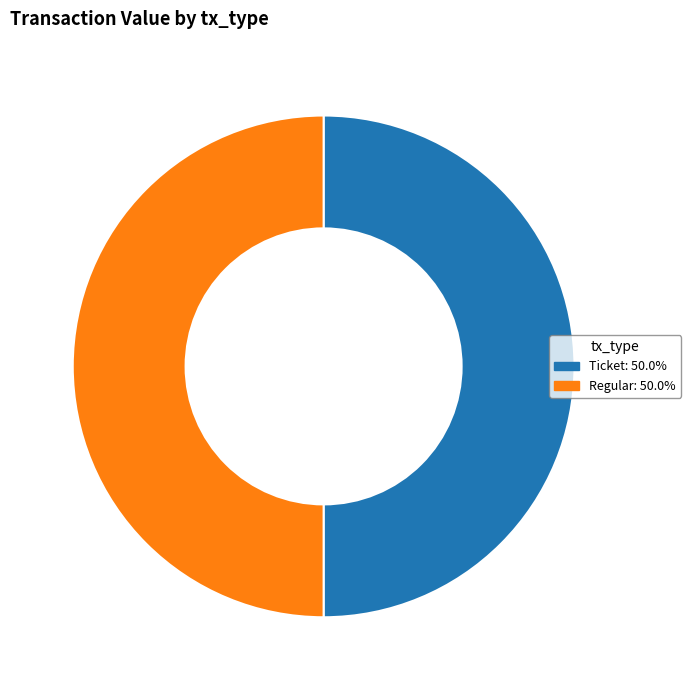

The Regular slice represents 93% of the pie. True or false?

False